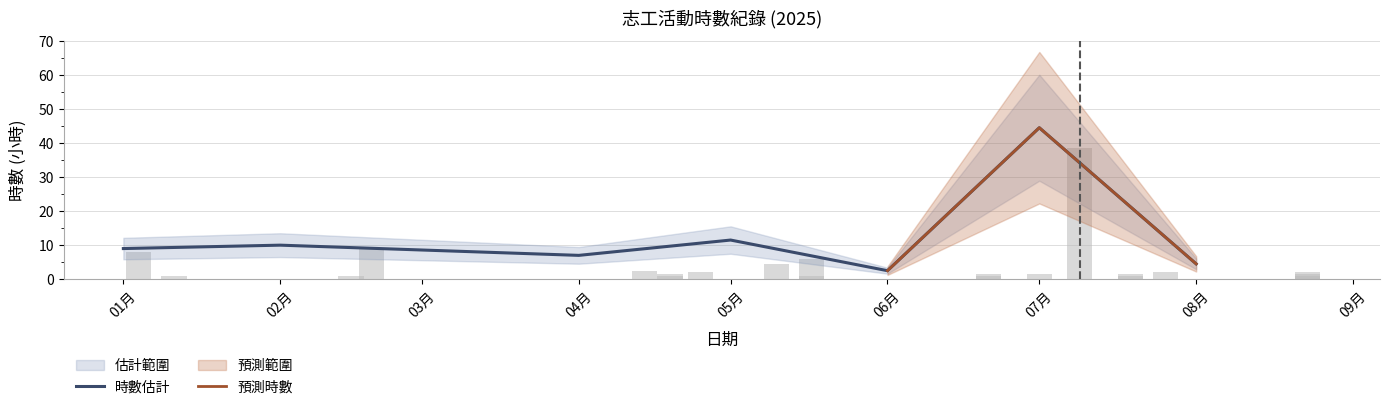

At which label does 時數估計 reach its minimum?

06月